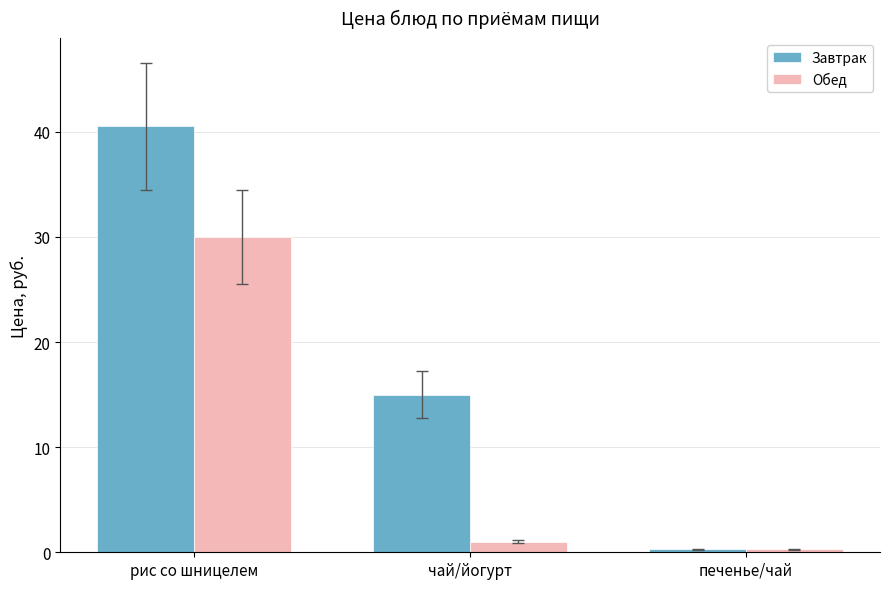

What is the smallest value displayed?

0.3